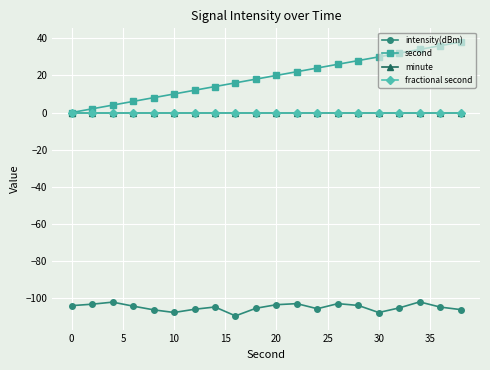

Does the chart have visible grid lines?

Yes